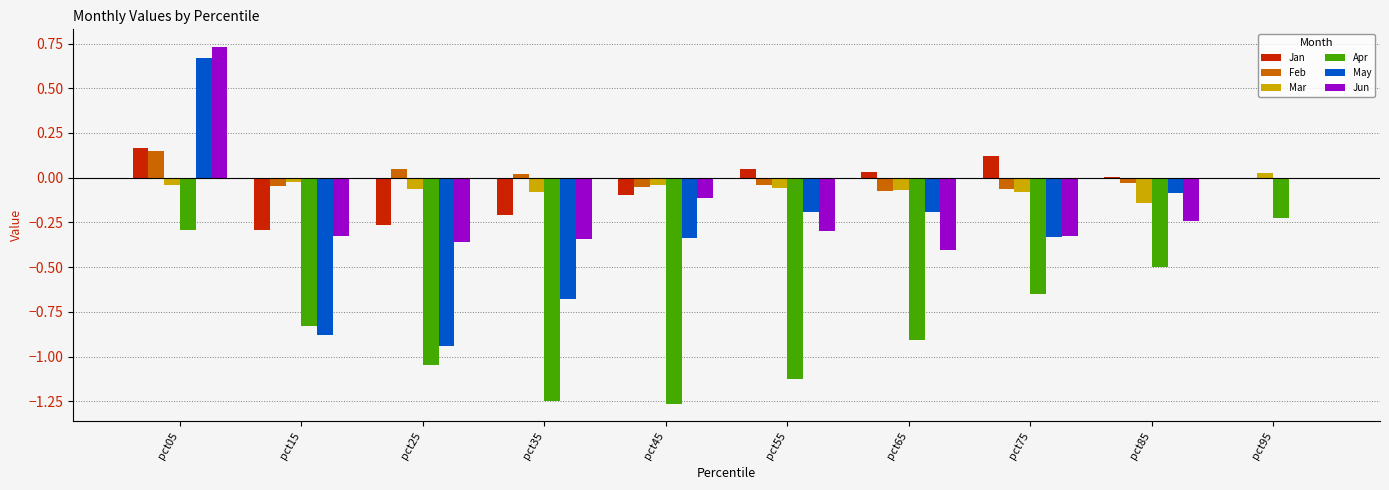

The Feb series shows -0.1 at pct65. True or false?

True